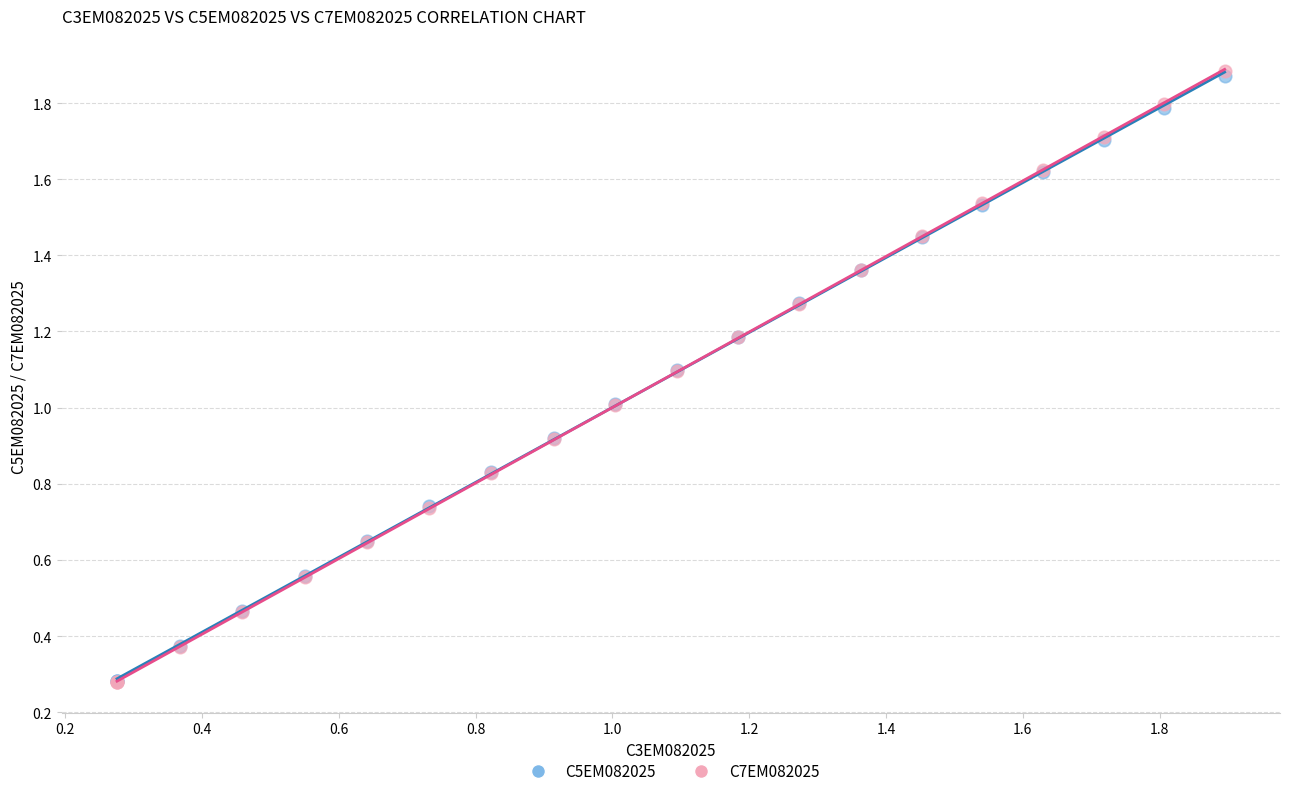

What are all the series names shown in the legend?

C5EM082025, C7EM082025